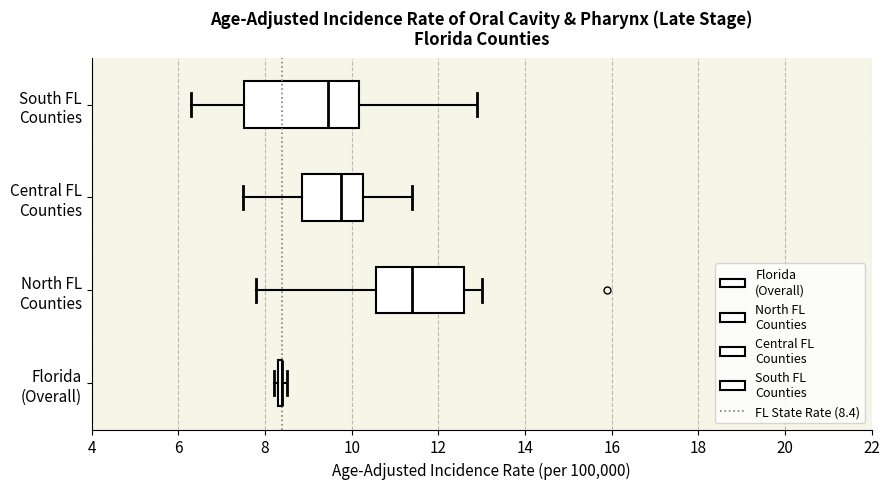

Which box is the widest, from its left edge to its right edge?

South FL Counties